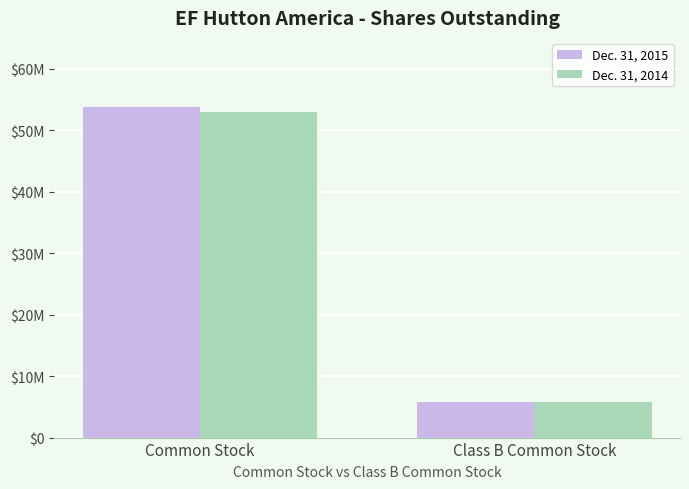

At Common Stock, list the series in order from largest to smallest.

Dec. 31, 2015, Dec. 31, 2014